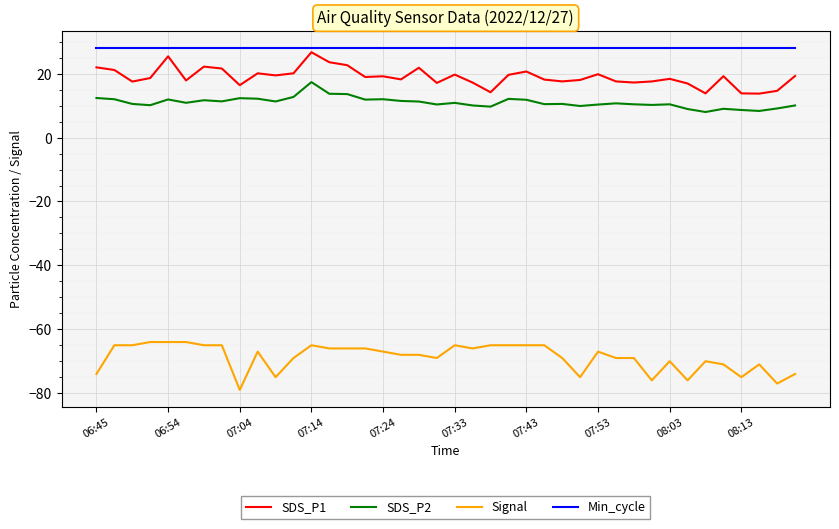

What is the sum of all Min_cycle values?

1120.0